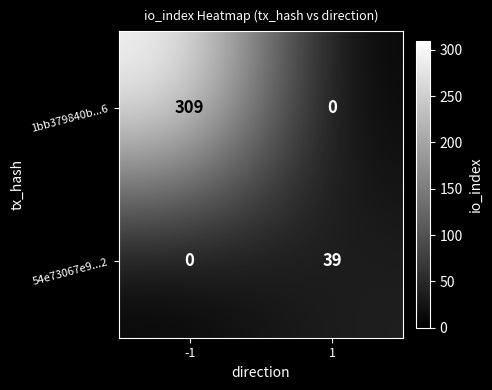

What is the maximum value for 54e73067e9...2?

39